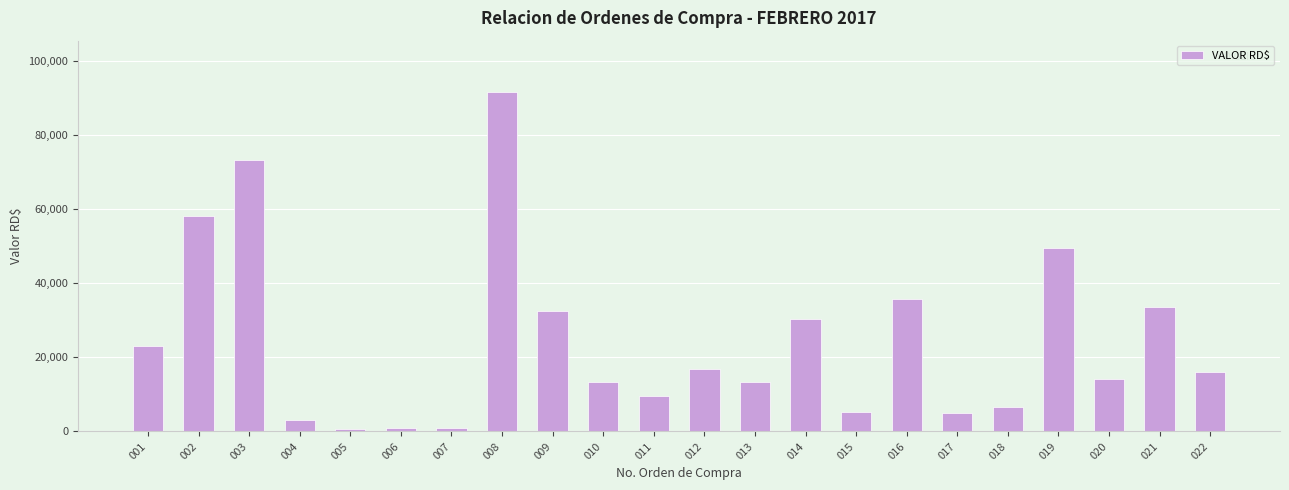

What is the change in value from 010 to 018?

-6615.0